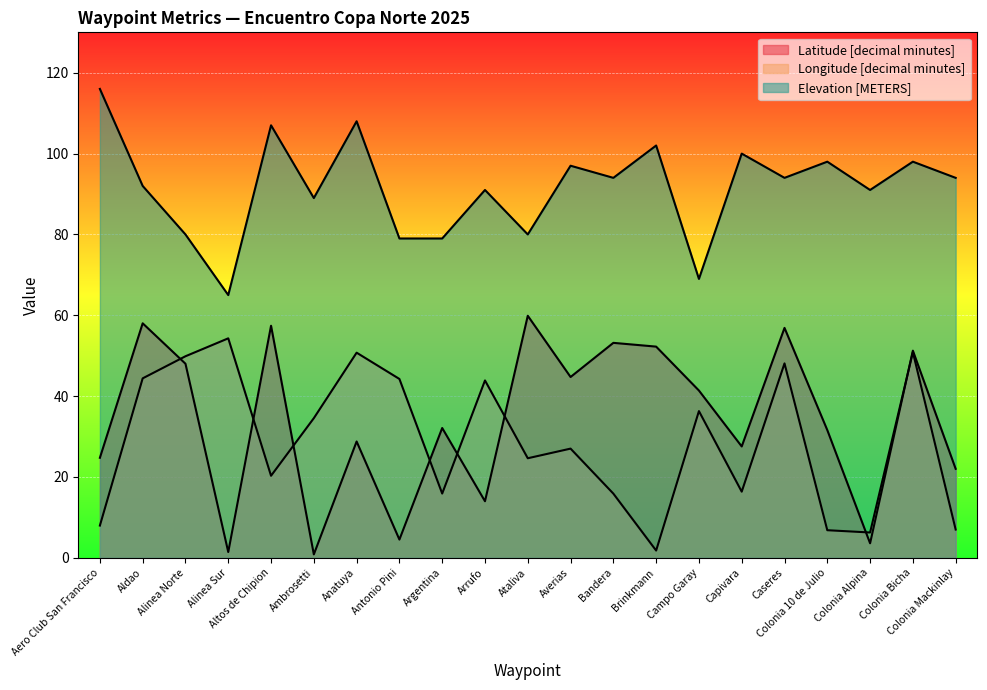

True or false: Elevation [METERS] and Longitude [decimal minutes] intersect in this chart.

False